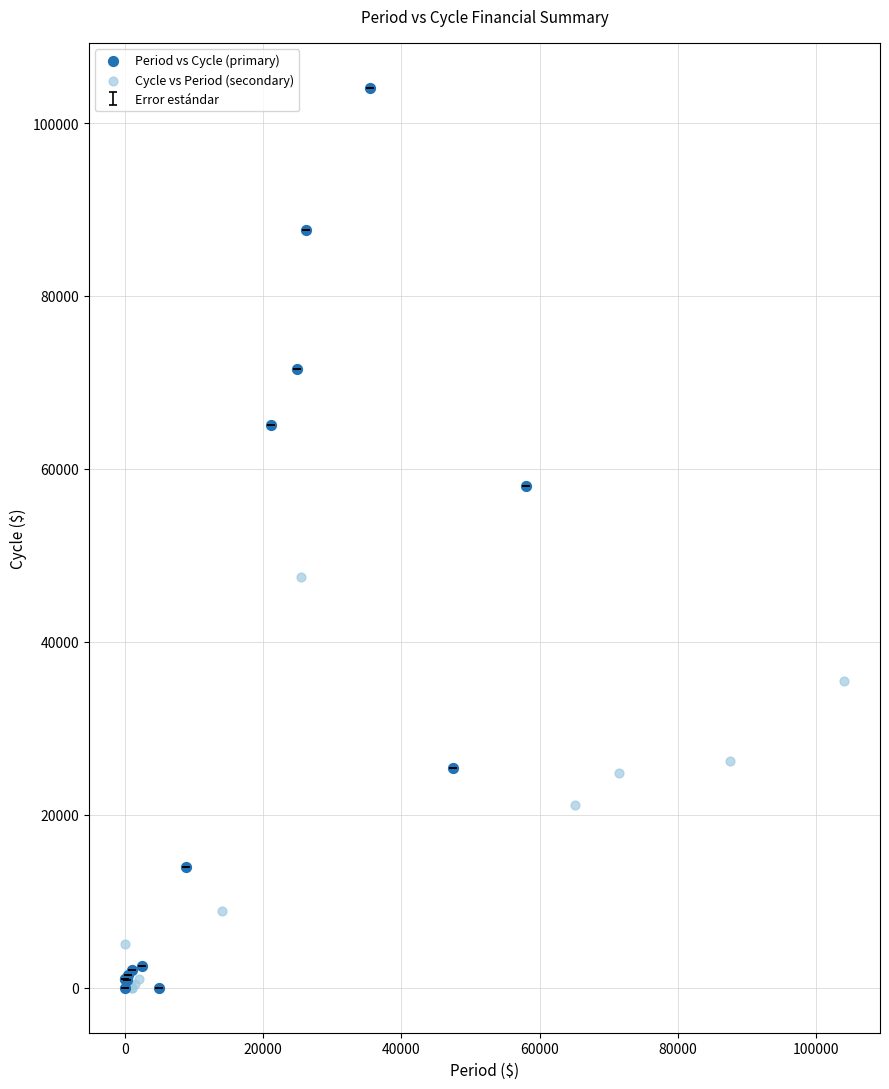

Which series has the widest spread of Y values?

Period vs Cycle (primary)